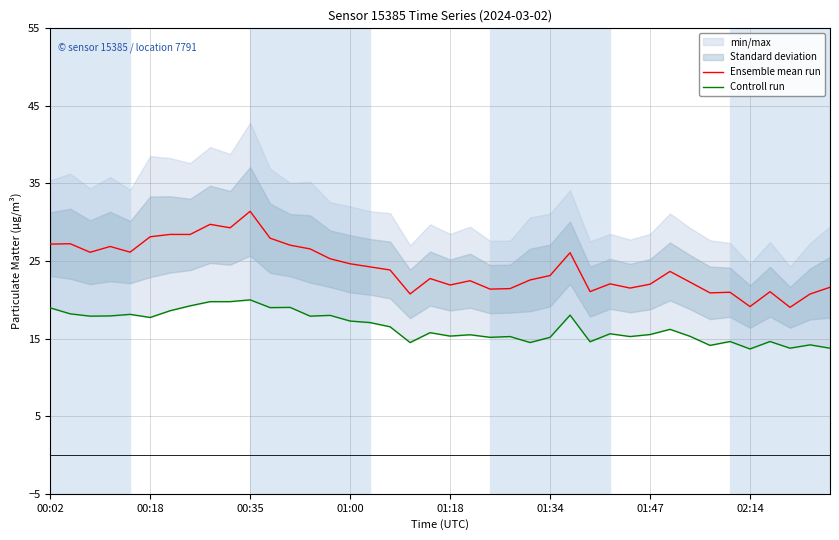

How many interior local peaks does the Ensemble mean run series have?

12